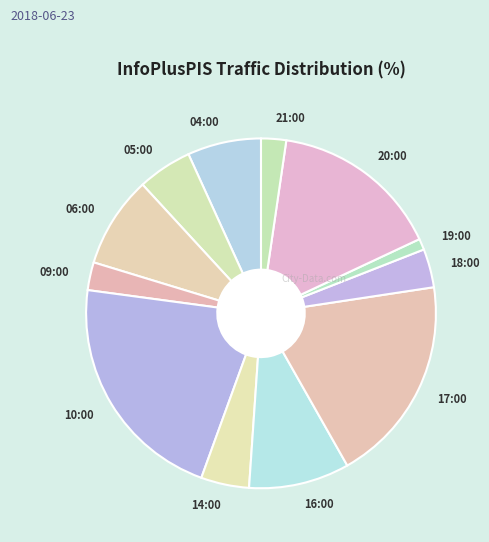

Does any single category account for the majority?

No